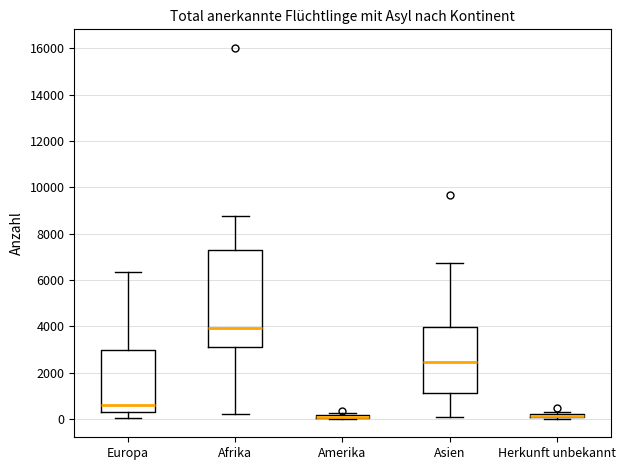

Comparing the boxes themselves (not the whiskers), which one is the tallest?

Afrika